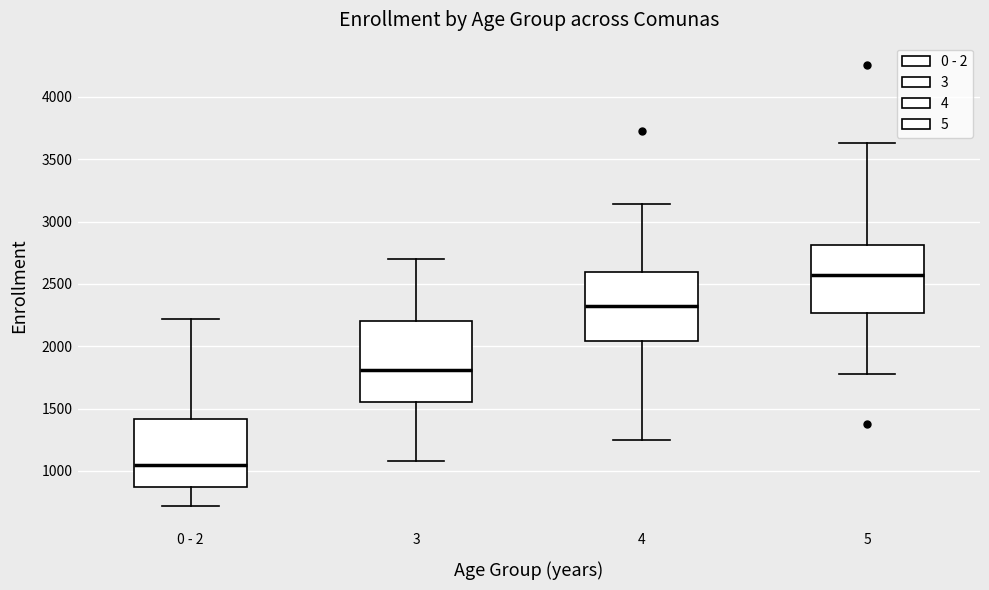

Reading left to right, read every box against the y-axis: the position of its median line, the range the box covers, and the ends of its whiskers. The values are not printed on the chart, so give them approximately, as read against the axis.

0 - 2: median 1050, box 850 to 1400, whiskers 700 to 2200
3: median 1800, box 1550 to 2200, whiskers 1100 to 2700
4: median 2350, box 2050 to 2600, whiskers 1250 to 3150
5: median 2550, box 2250 to 2800, whiskers 1800 to 3650